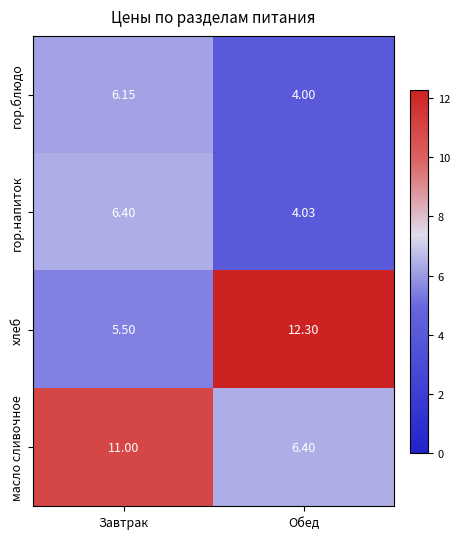

Rank the series at Обед from highest to lowest value.

хлеб, масло сливочное, гор.напиток, гор.блюдо